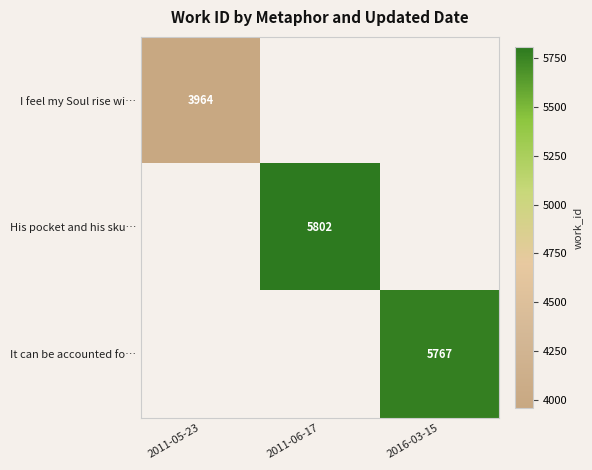

Is it true that I feel my Soul rise wi… equals 1656 at 2011-05-23?

False